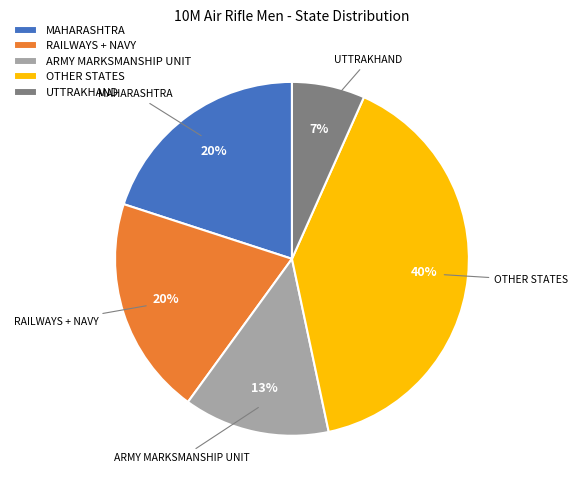

How many slices are in this pie chart?

5